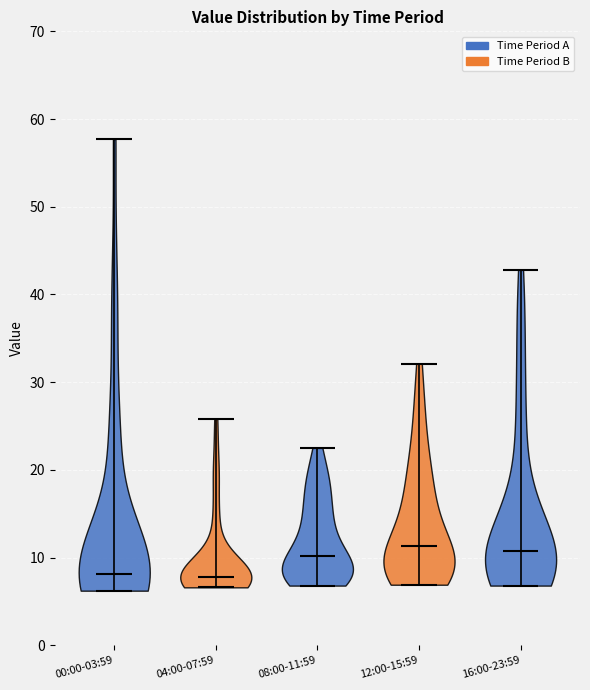

What is the highest point the violin for 04:00-07:59 reaches on the y-axis? The values are not printed on the chart, so give them approximately, as read against the axis.

26